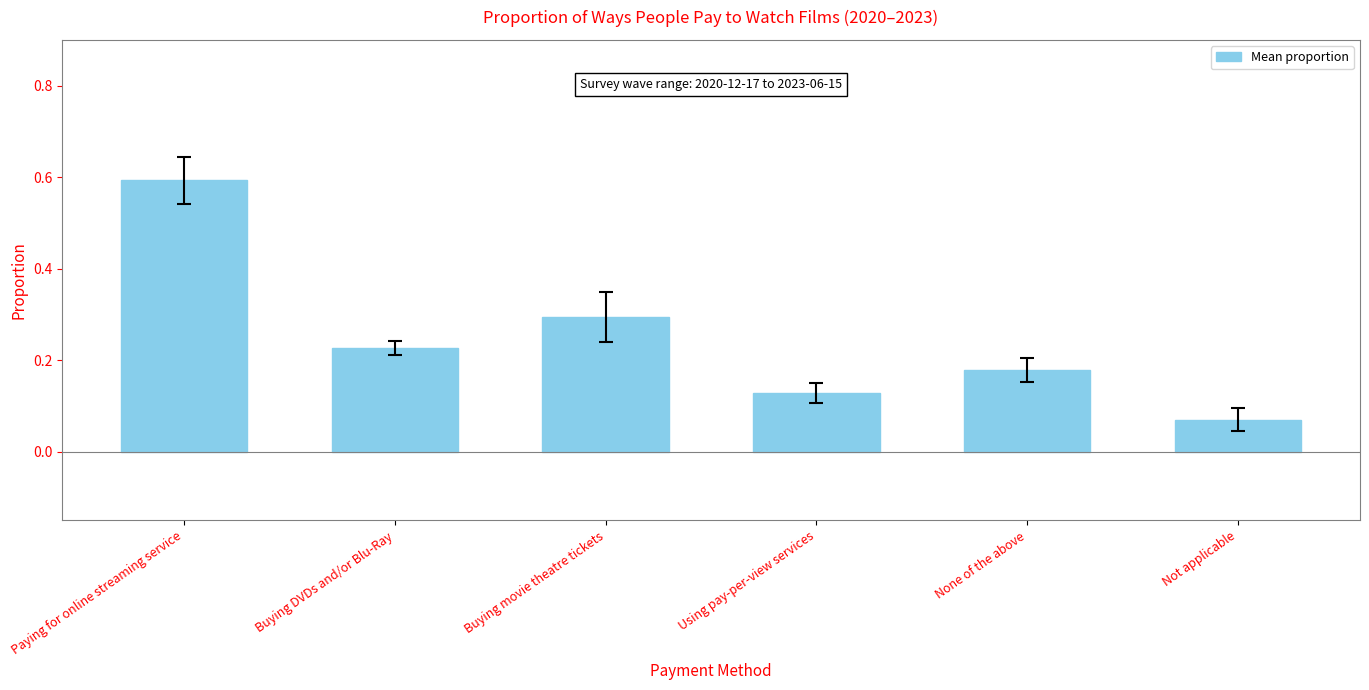

What position from the right is Not applicable?

1